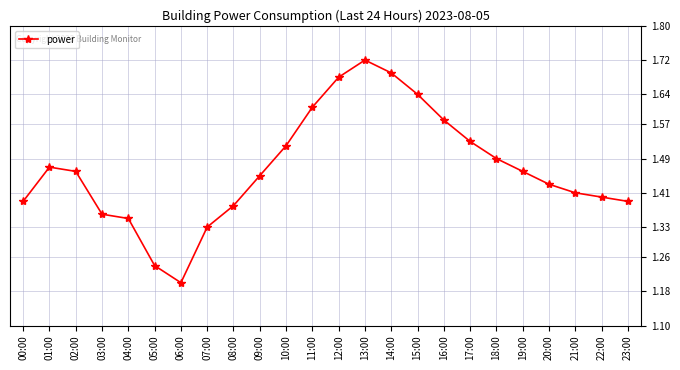

The value at 16:00 is 0.5. True or false?

False